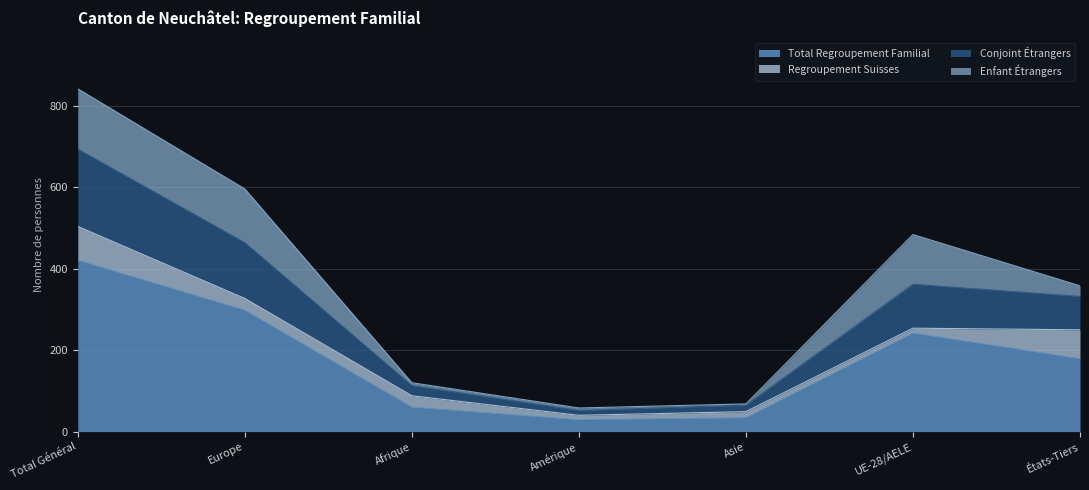

True or false: Total Regroupement Familial and Conjoint Étrangers intersect in this chart.

False